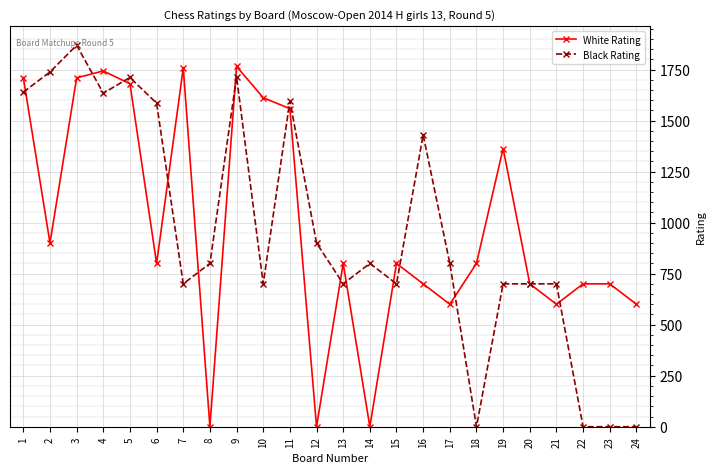

What is the spread (max minus min) of values at 24?

600